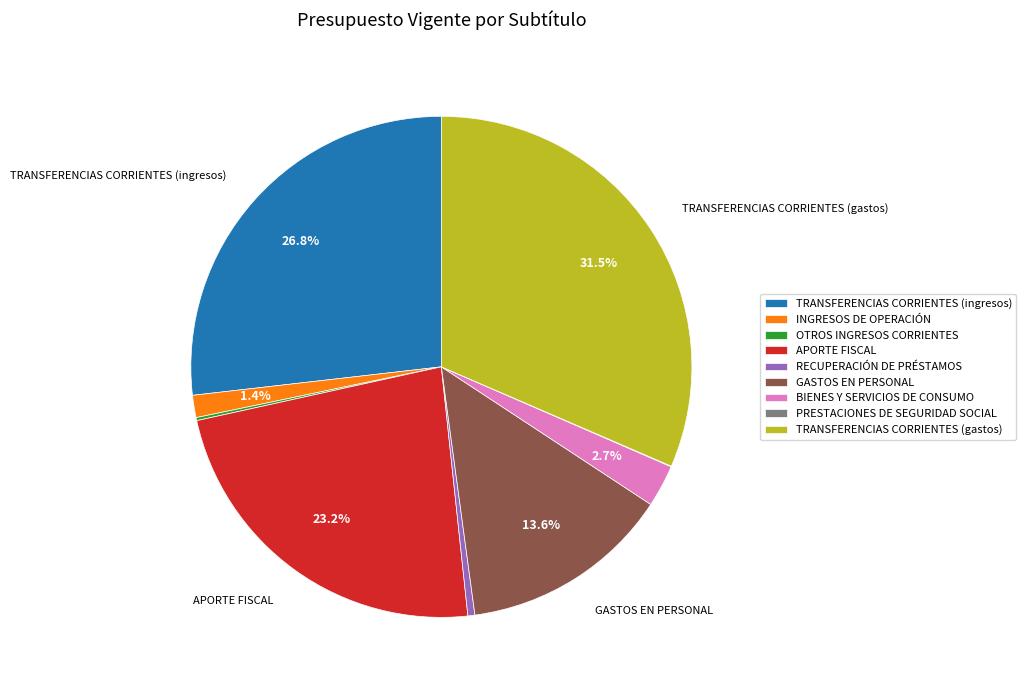

Which has a higher value, RECUPERACIÓN DE PRÉSTAMOS or BIENES Y SERVICIOS DE CONSUMO?

BIENES Y SERVICIOS DE CONSUMO